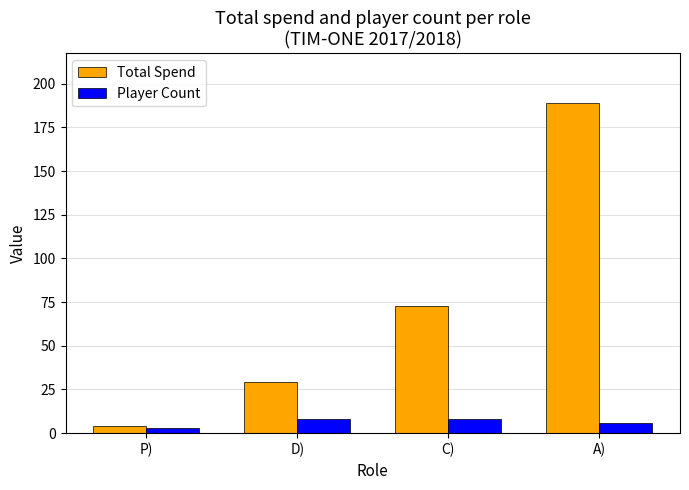

What is the difference between the Player Count values at P) and D)?

5